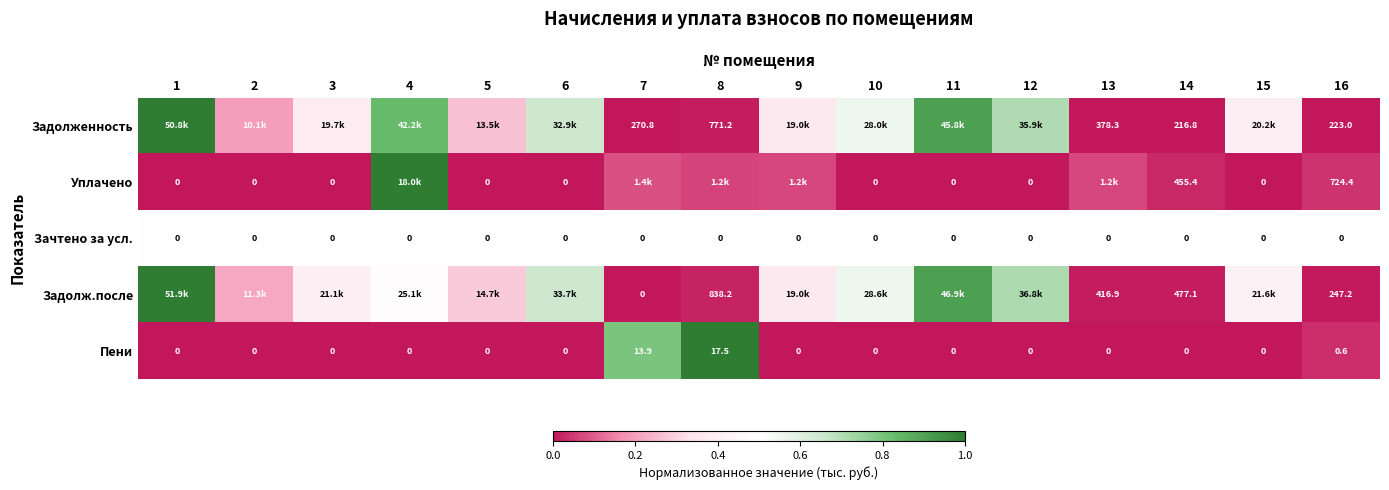

What is the difference between the maximum and second lowest values in the Задолж.после series?

1.0